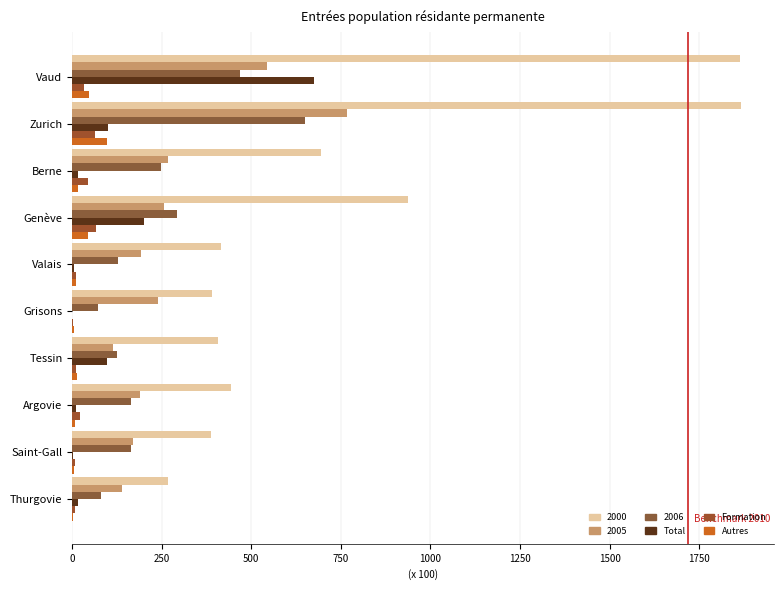

Count the number of data series in this chart.

6